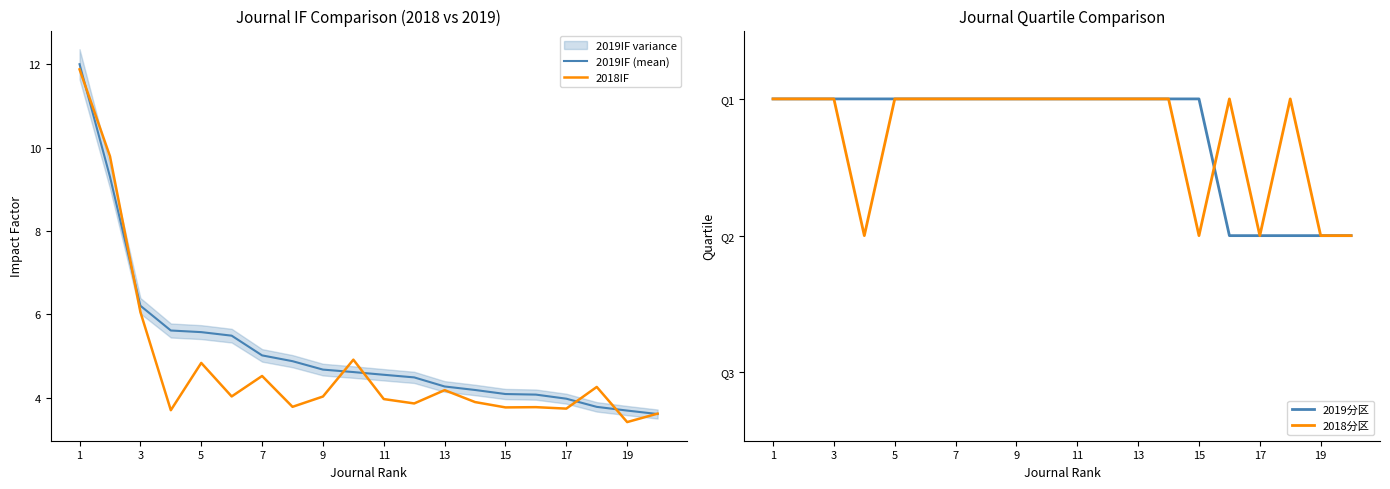

How many interior local peaks does the 2018IF series have?

6